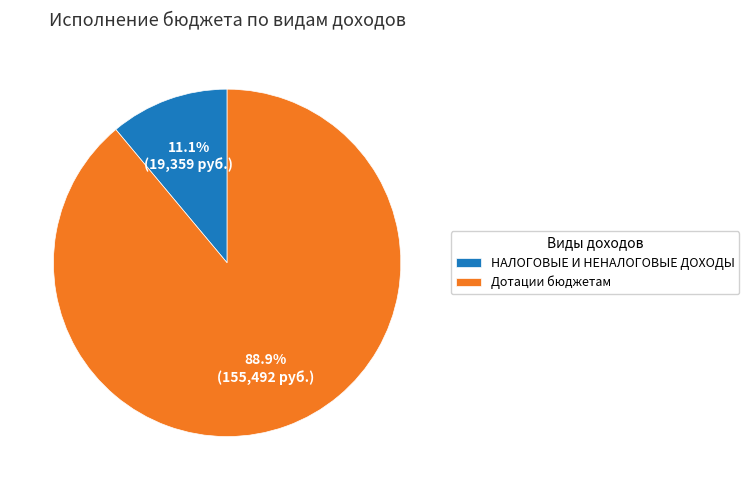

Between Дотации бюджетам and НАЛОГОВЫЕ И НЕНАЛОГОВЫЕ ДОХОДЫ, which is larger?

Дотации бюджетам